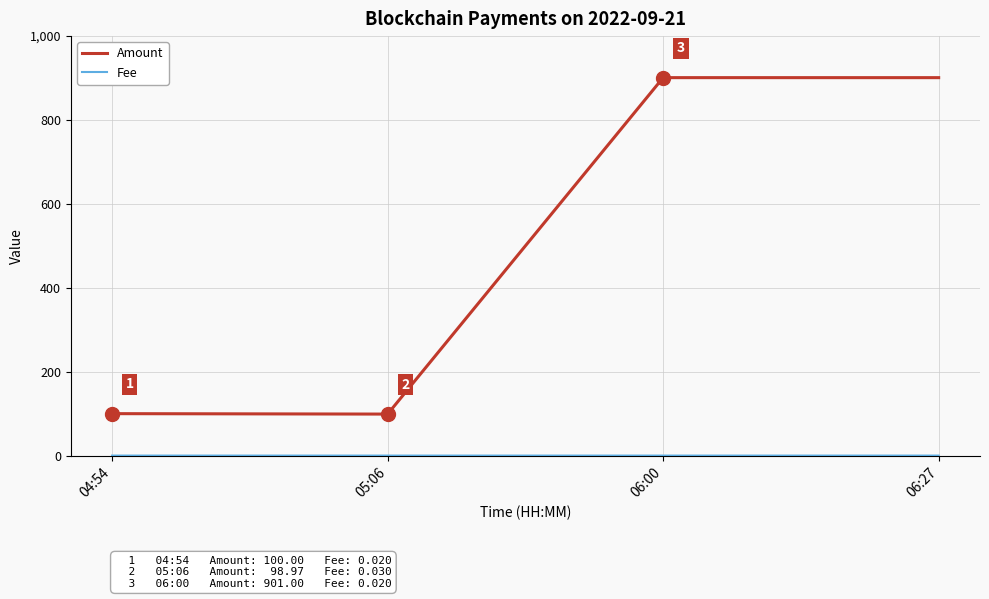

Where is the first local minimum for Amount?

05:06